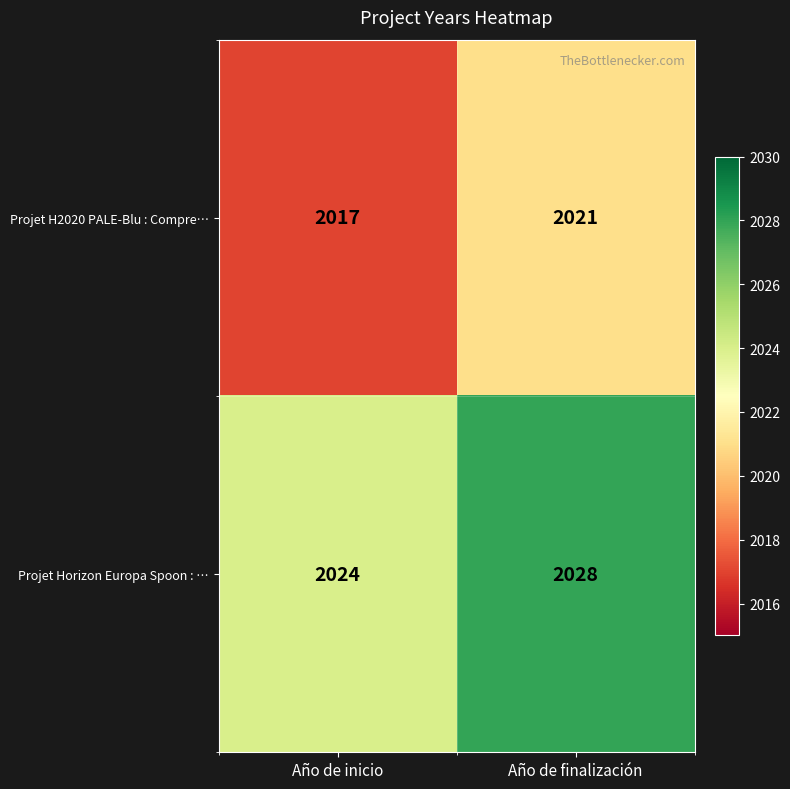

What is the greatest value displayed?

2028